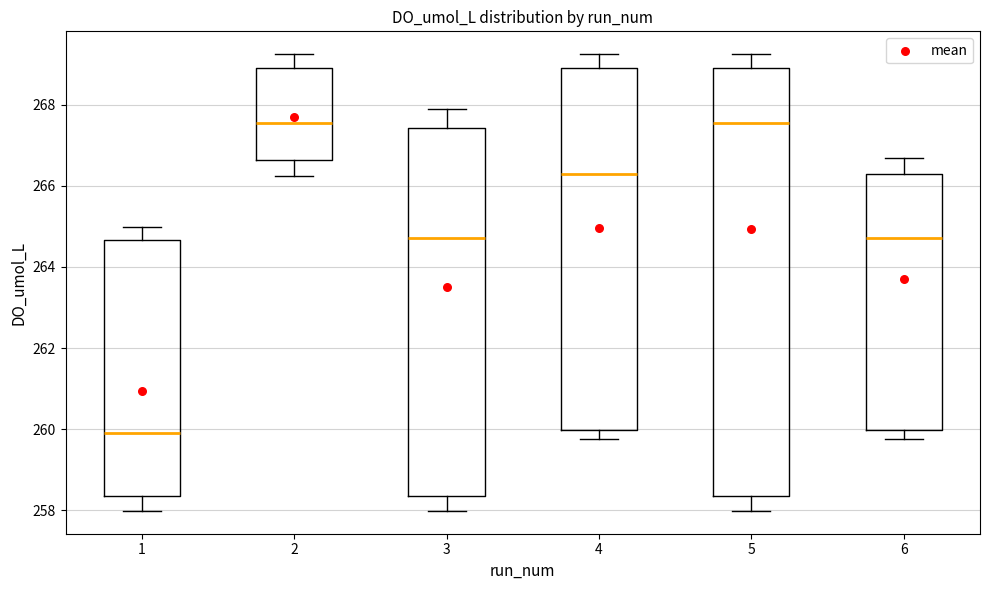

Reading left to right, transcribe this box plot: for each box, give where its median line is, the range the box spans, and where its two whiskers end, as read against the y-axis. The values are not printed on the chart, so give them approximately, as read against the axis.

1: median 260.0, box 258.4 to 264.6, whiskers 258.0 to 265.0
2: median 267.6, box 266.6 to 269.0, whiskers 266.2 to 269.2
3: median 264.8, box 258.4 to 267.4, whiskers 258.0 to 267.8
4: median 266.2, box 260.0 to 269.0, whiskers 259.8 to 269.2
5: median 267.6, box 258.4 to 269.0, whiskers 258.0 to 269.2
6: median 264.8, box 260.0 to 266.2, whiskers 259.8 to 266.6